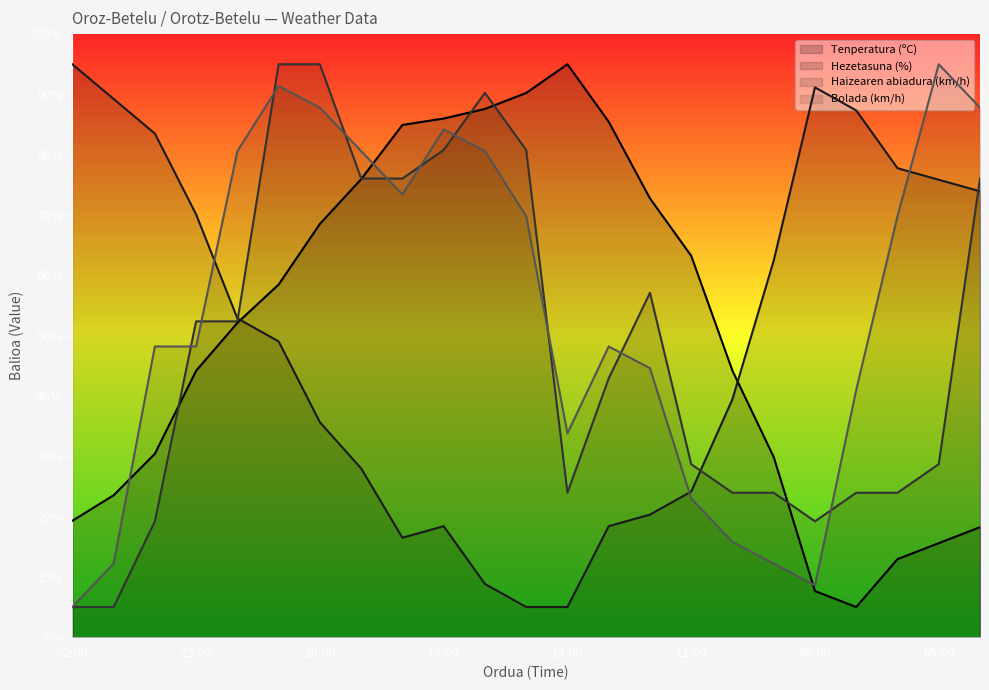

The Hezetasuna (%) series shows 39.5 at 10:00. True or false?

True